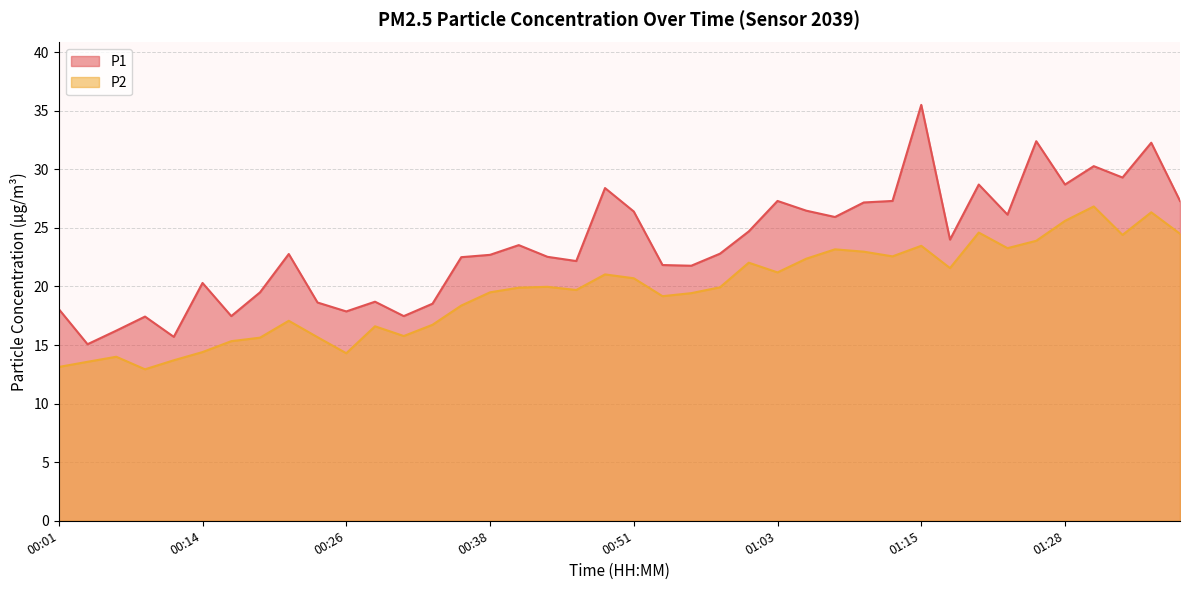

At how many categories does at least one series exceed 26?

15